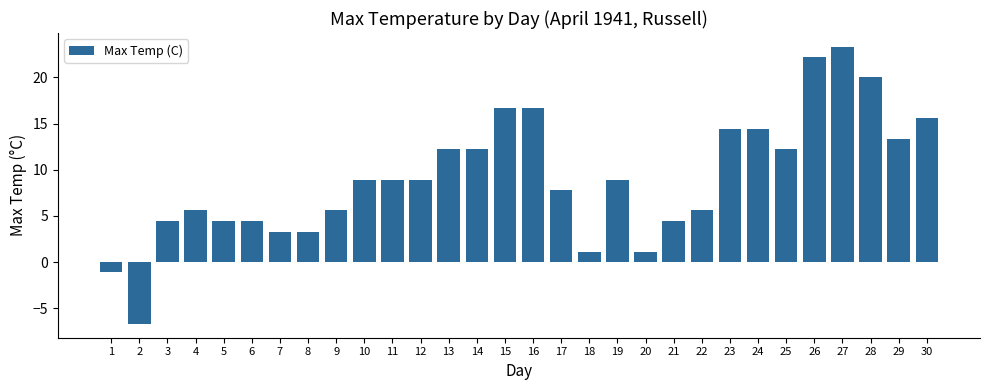

How many data points are less than 8?

14